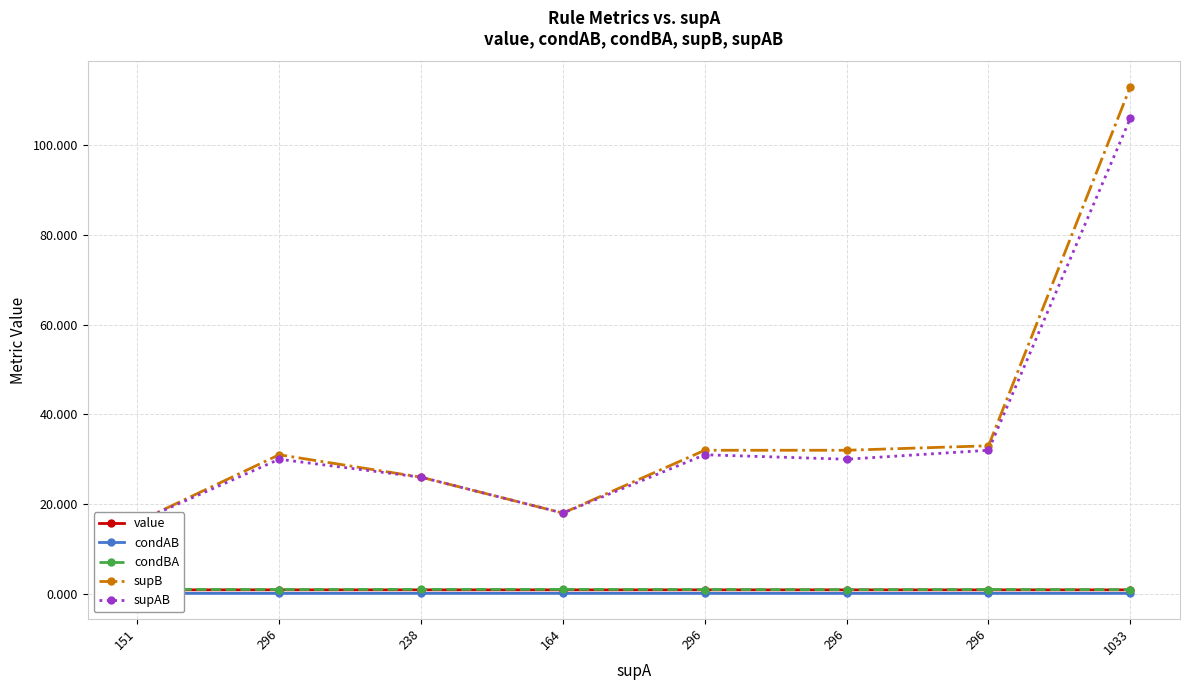

What is the minimum value shown in the chart?

0.1